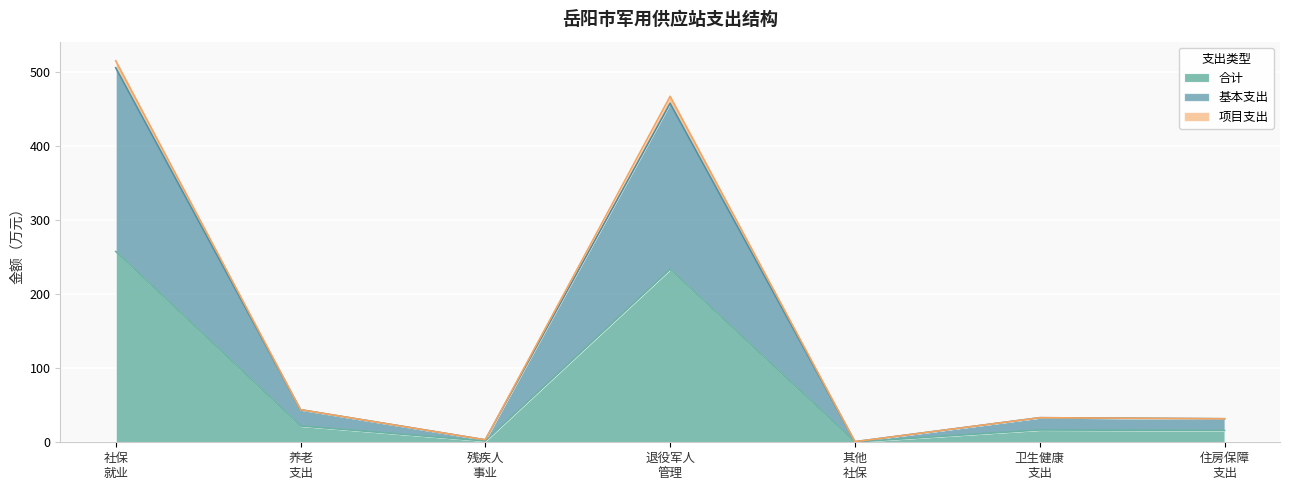

True or false: 合计 and 基本支出 intersect in this chart.

False